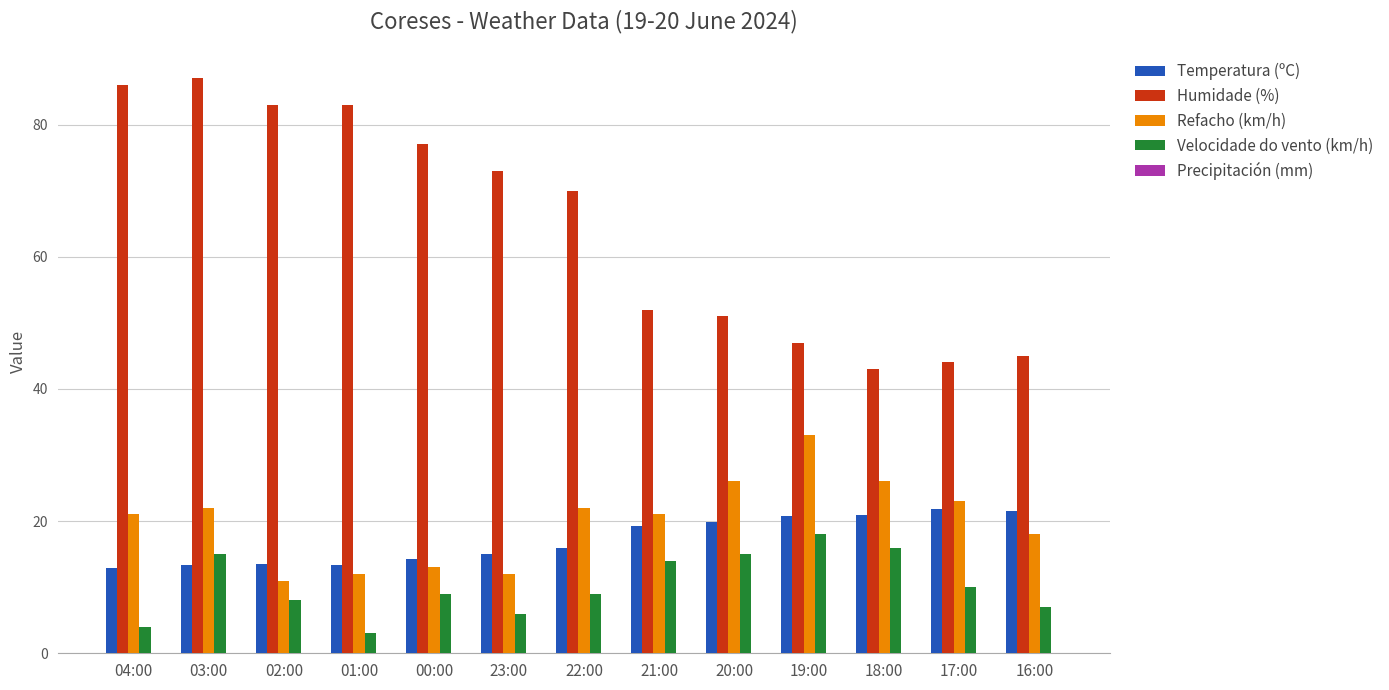

The value of Refacho (km/h) at 19:00 is 54.4. True or false?

False